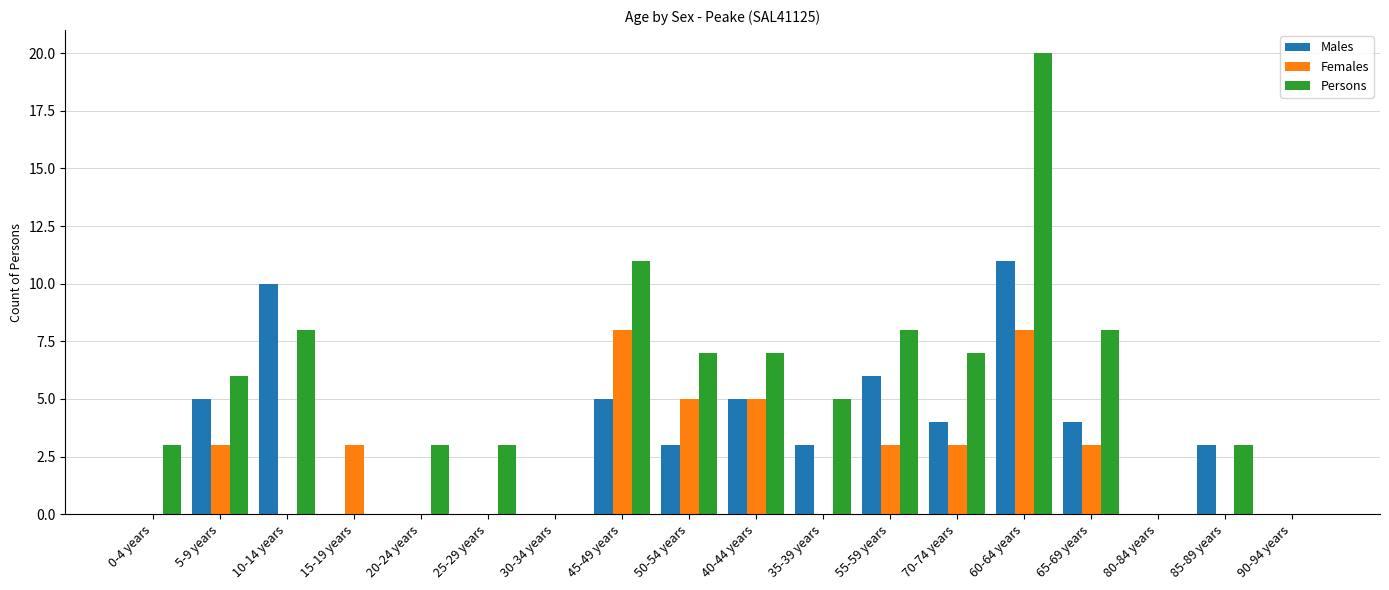

Reading left to right, list all the values displayed in this chart.

Males: 0	5	10	0	0	0	0	5	3	5	3	6	4	11	4	0	3	0
Females: 0	3	0	3	0	0	0	8	5	5	0	3	3	8	3	0	0	0
Persons: 3	6	8	0	3	3	0	11	7	7	5	8	7	20	8	0	3	0